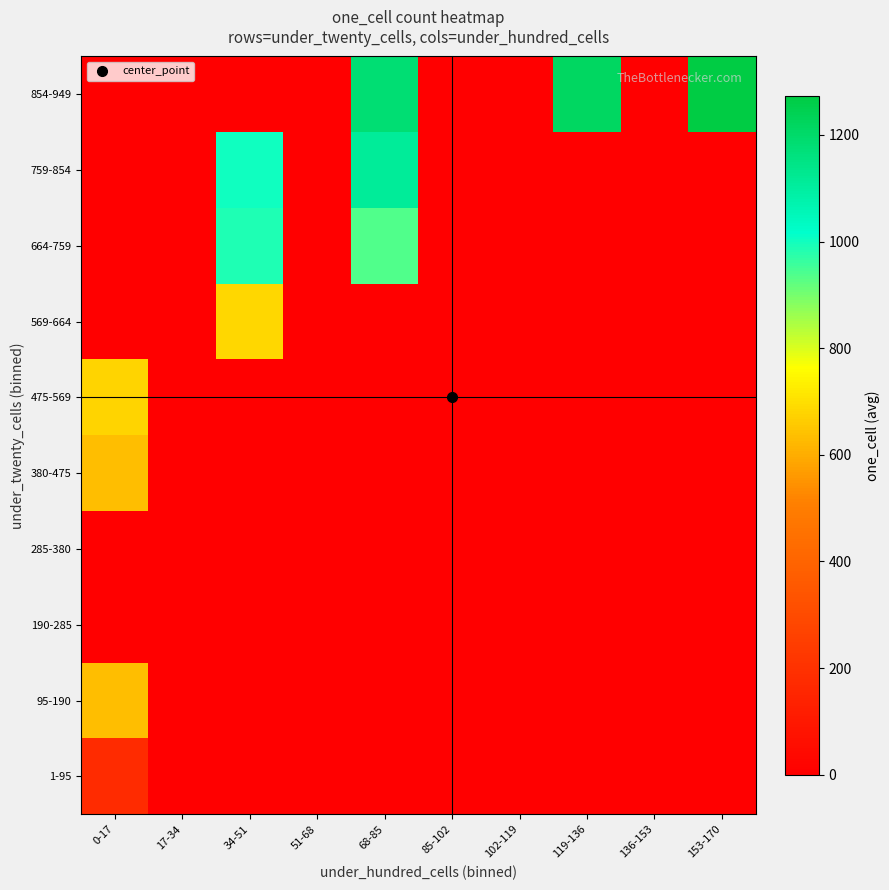

How many data points does each series have?

10